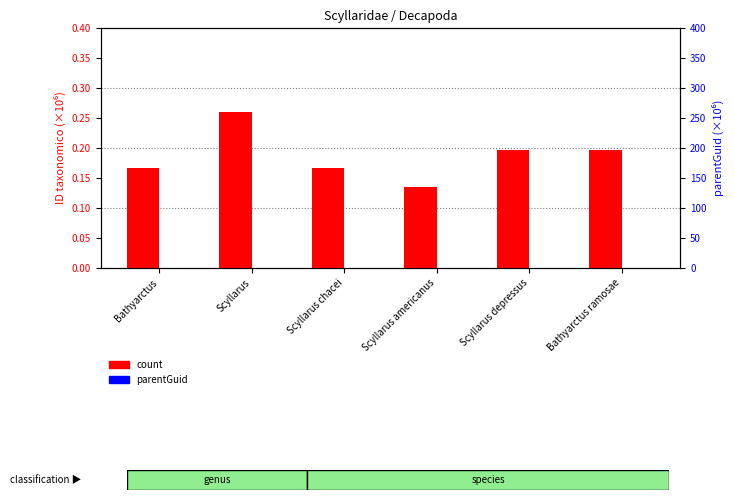

List the series in order of their peak value, lowest first.

count, parentGuid